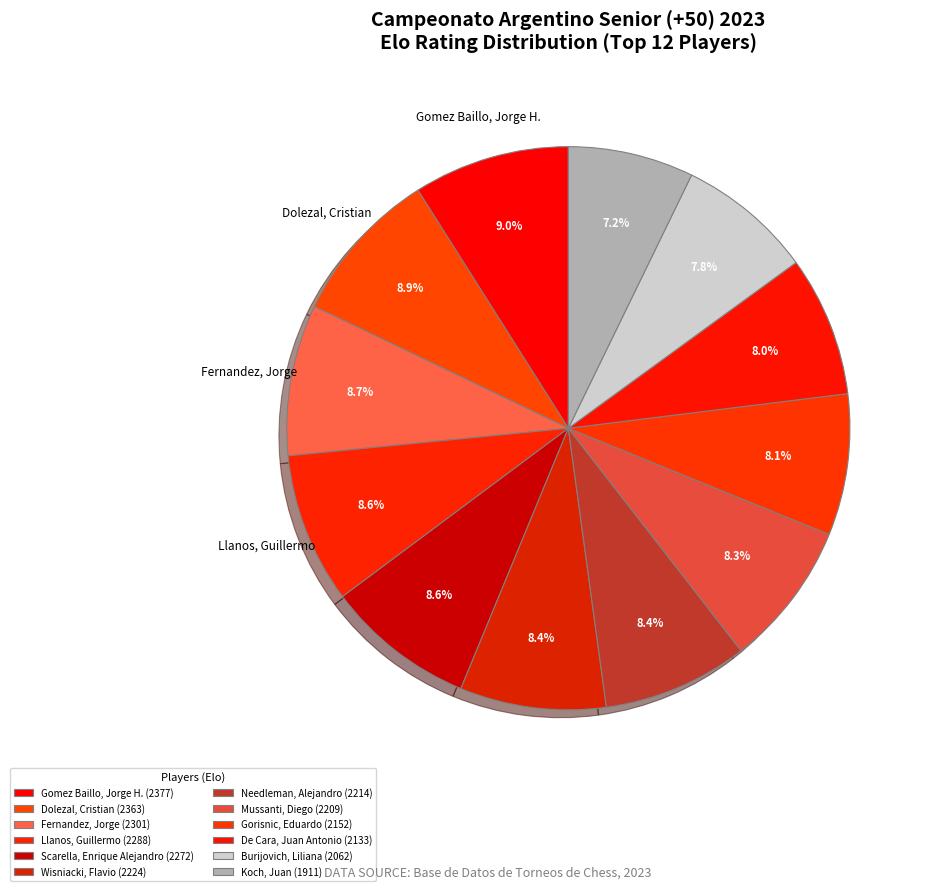

To the nearest percent, what is the combined percentage of Burijovich, Liliana and Needleman, Alejandro?

16%